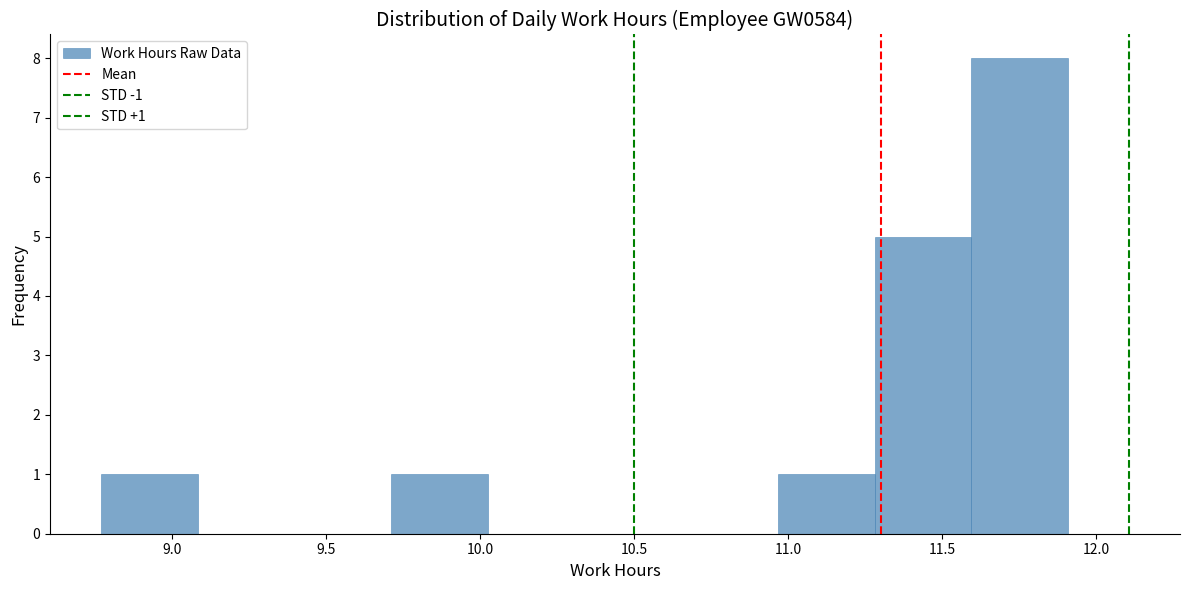

Over which range of the x-axis is the bar tallest?

11.60 to 11.90